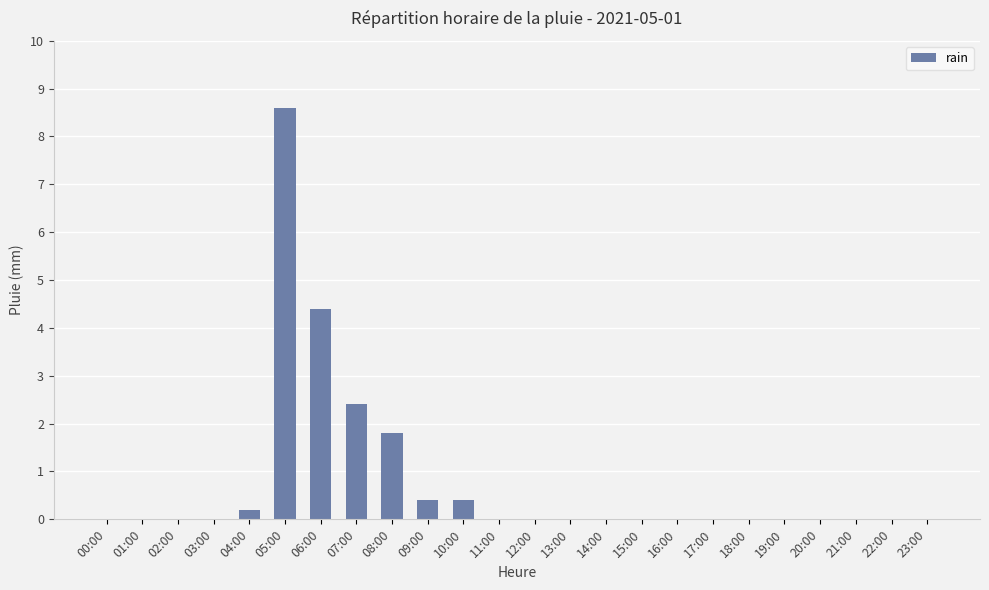

True or false: the data shows 11.6 at 05:00.

False